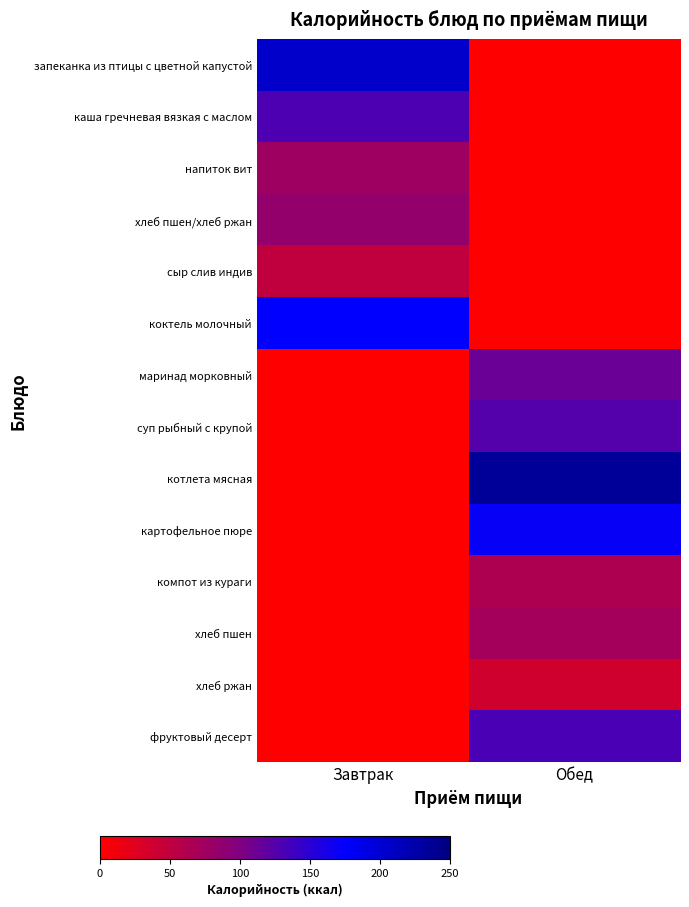

Which series has the largest total across all categories?

котлета мясная